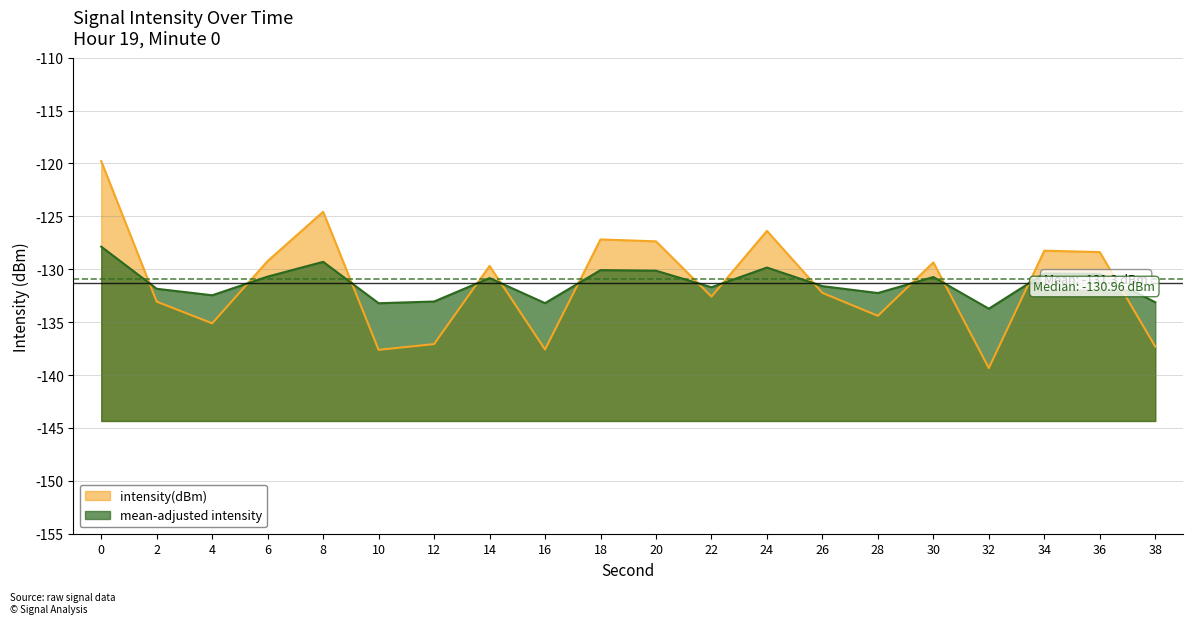

The chart shows a value of -219.0 at 24. True or false?

False